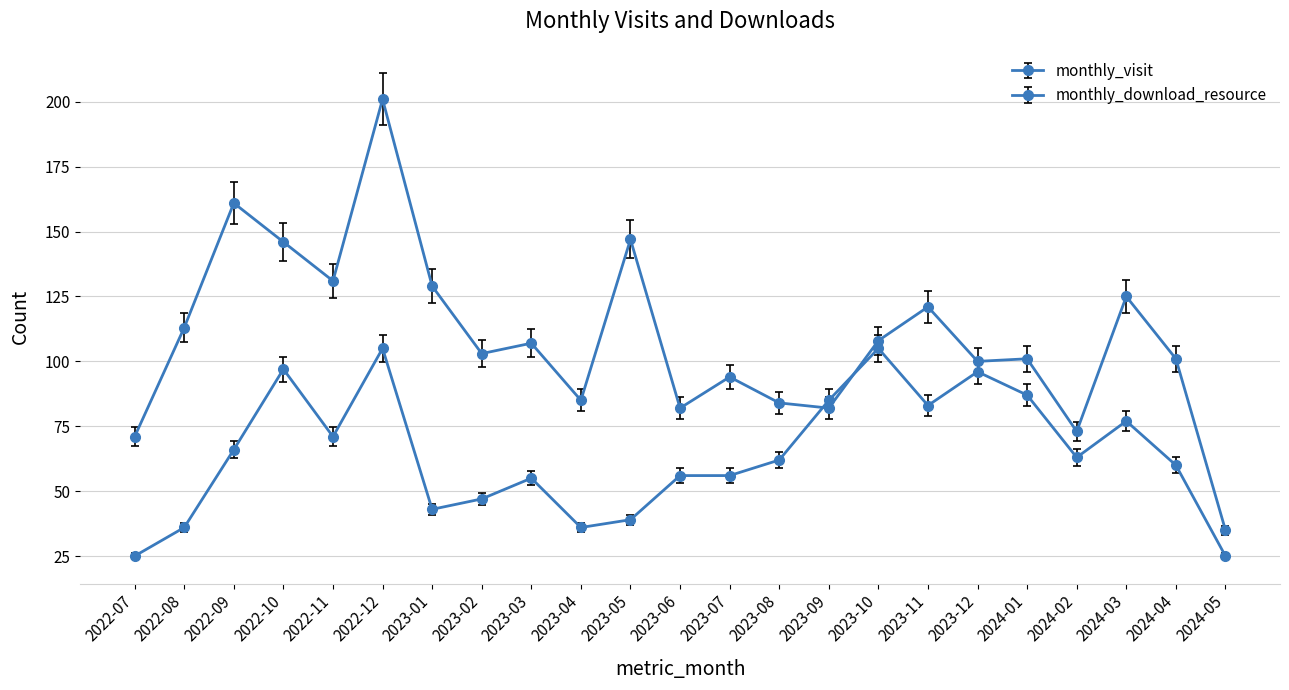

At which category does monthly_download_resource reach its first local valley?

2022-11